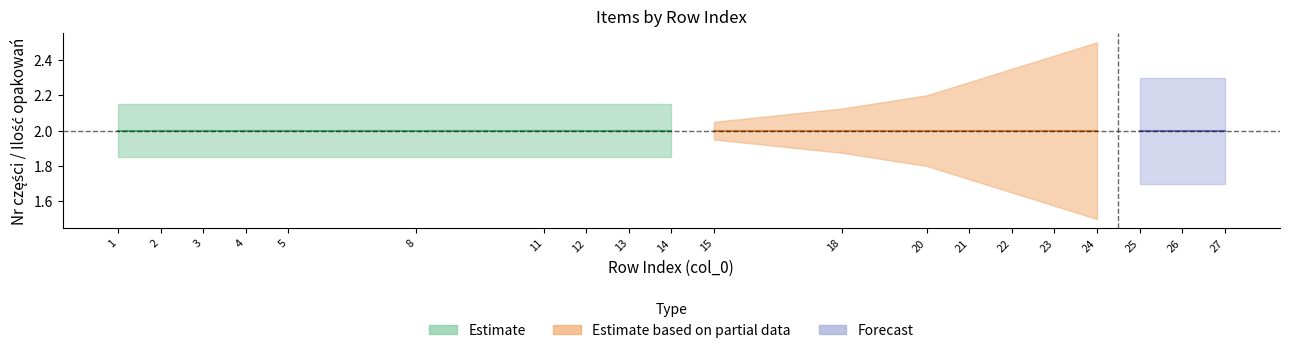

How many lines are shown in the chart?

2